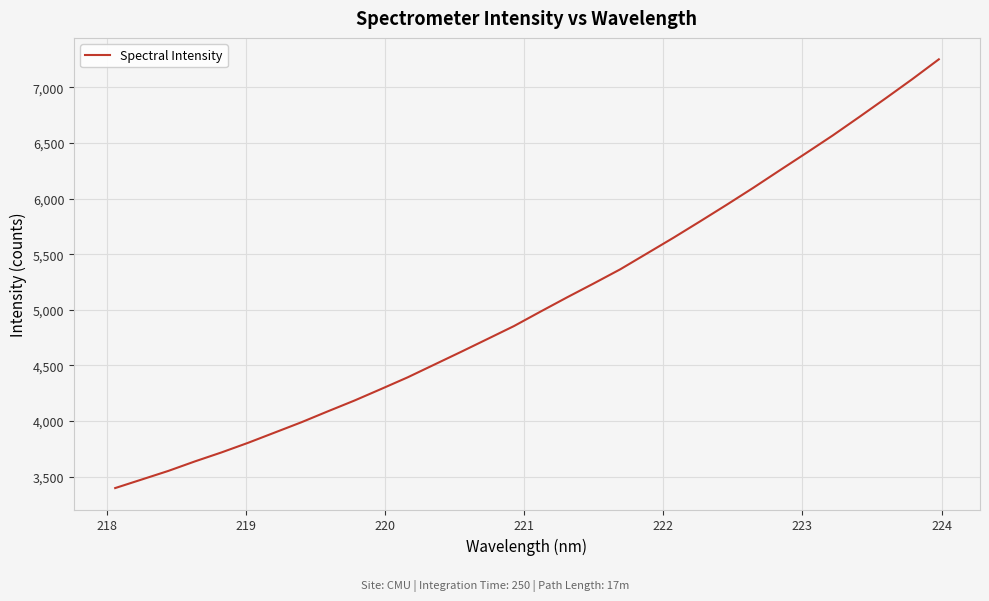

What is the difference between the maximum and minimum values?

3856.2